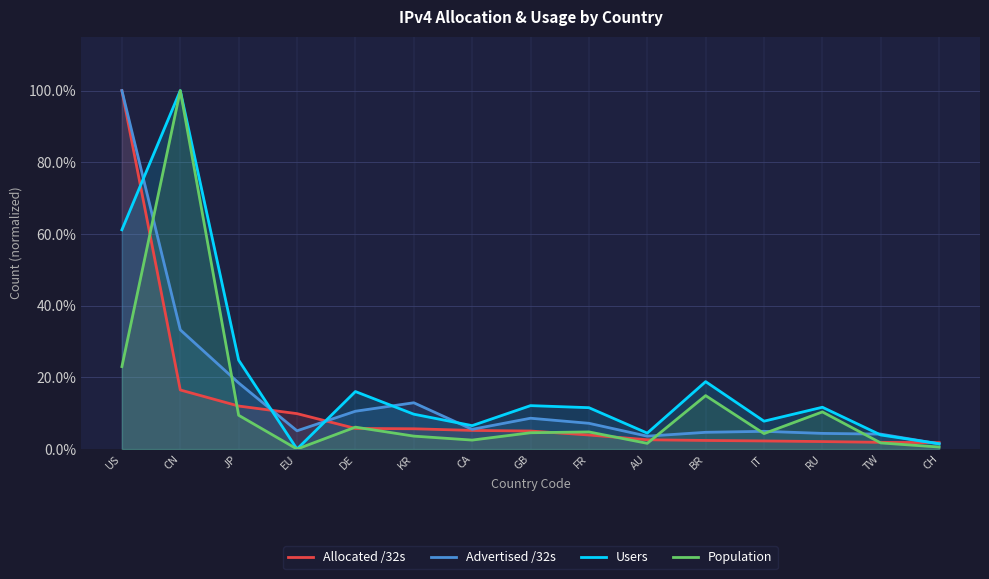

At which label is Allocated /32s closest to 0?

CH